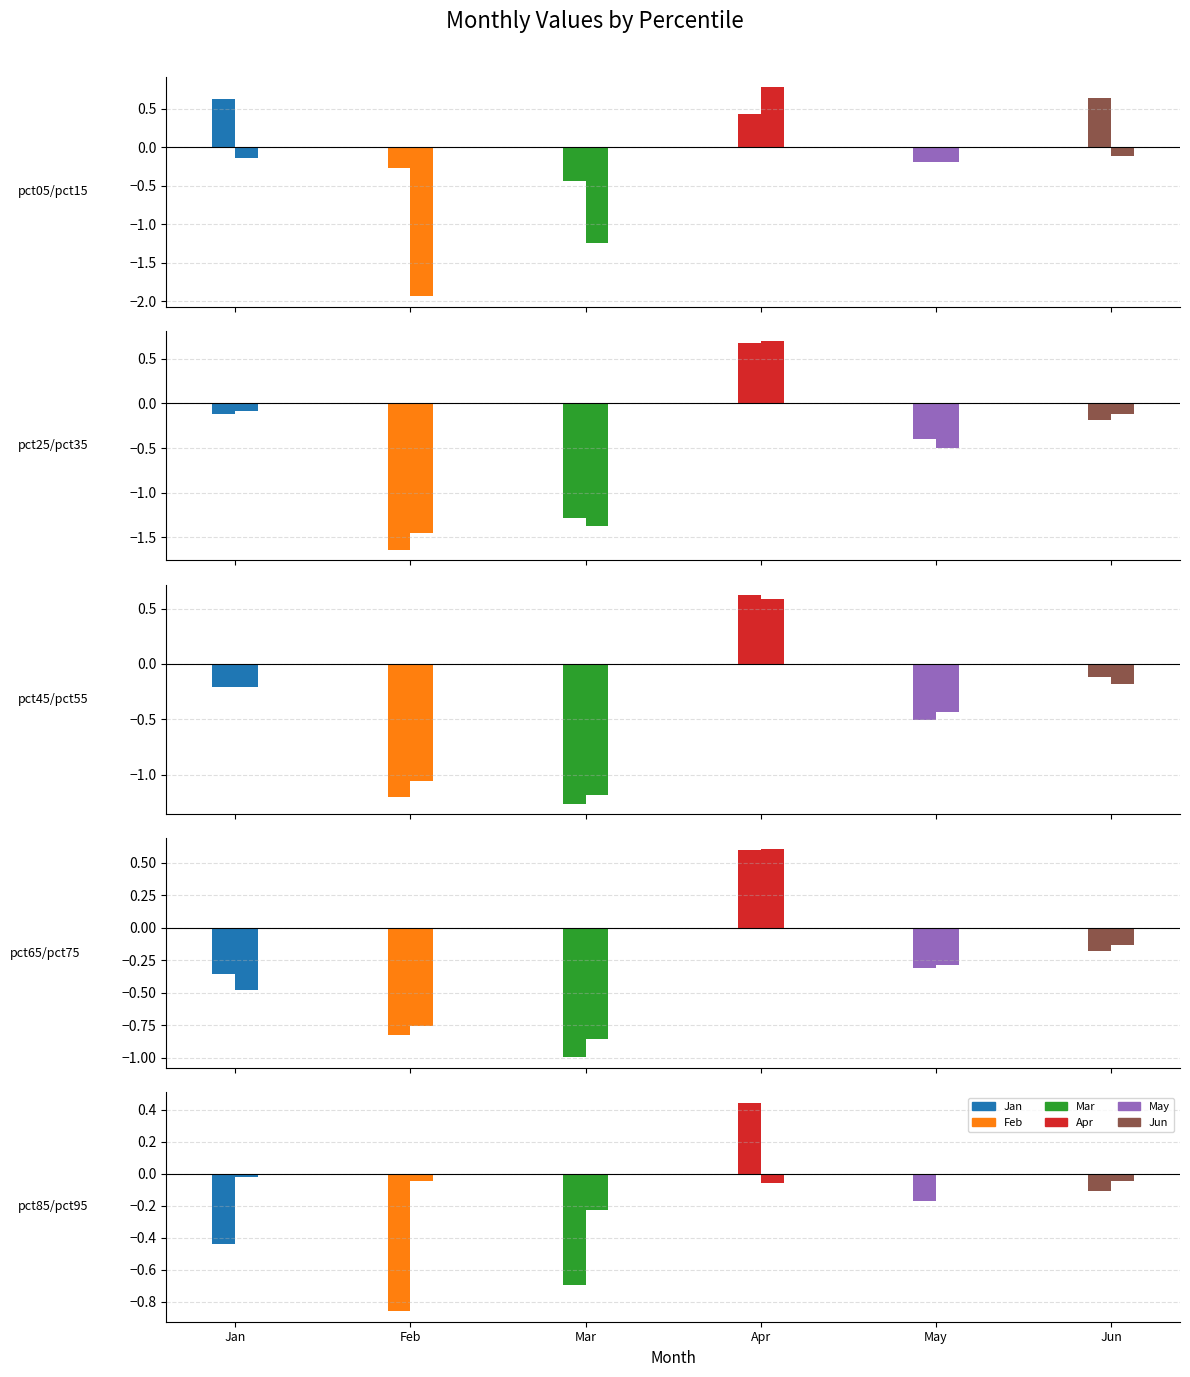

Which has a higher value, pct35 or pct65?

pct35